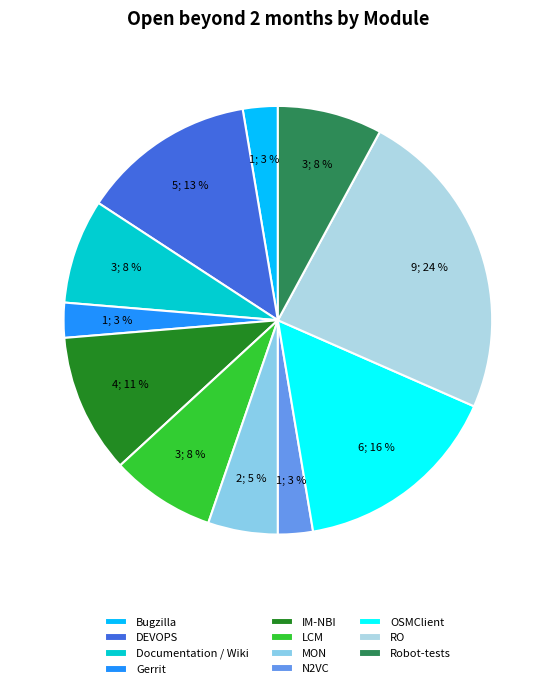

Combined, do Documentation / Wiki and Gerrit account for over 50%?

No